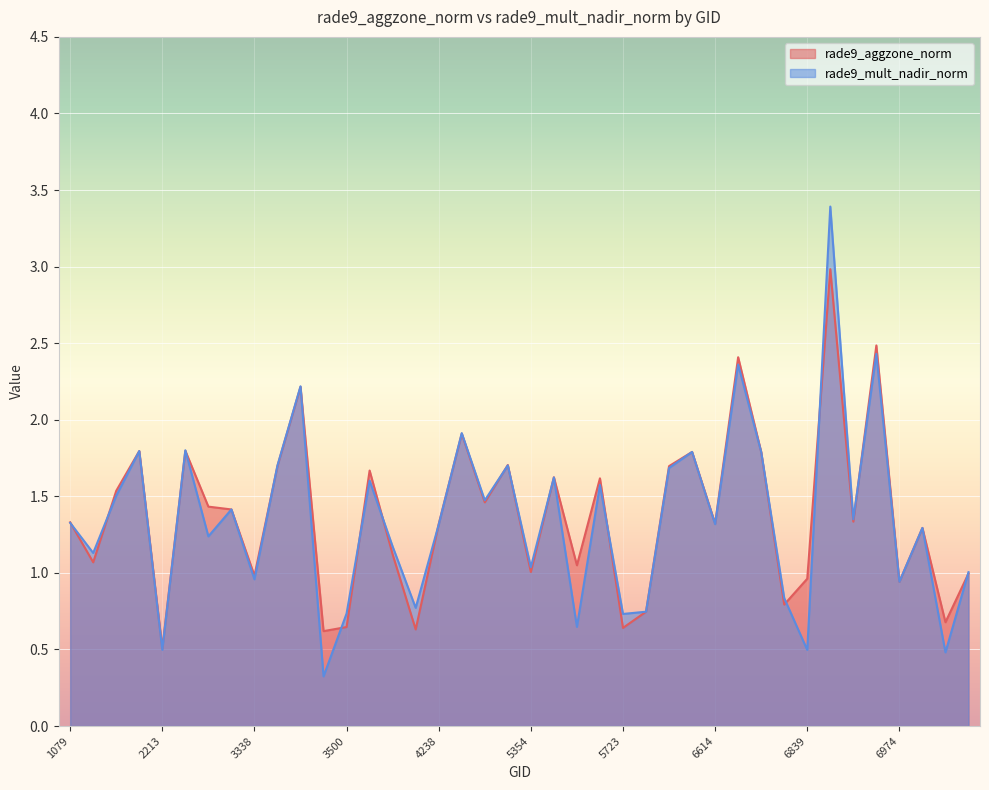

Where do rade9_aggzone_norm and rade9_mult_nadir_norm first cross each other?

1079 and 1115